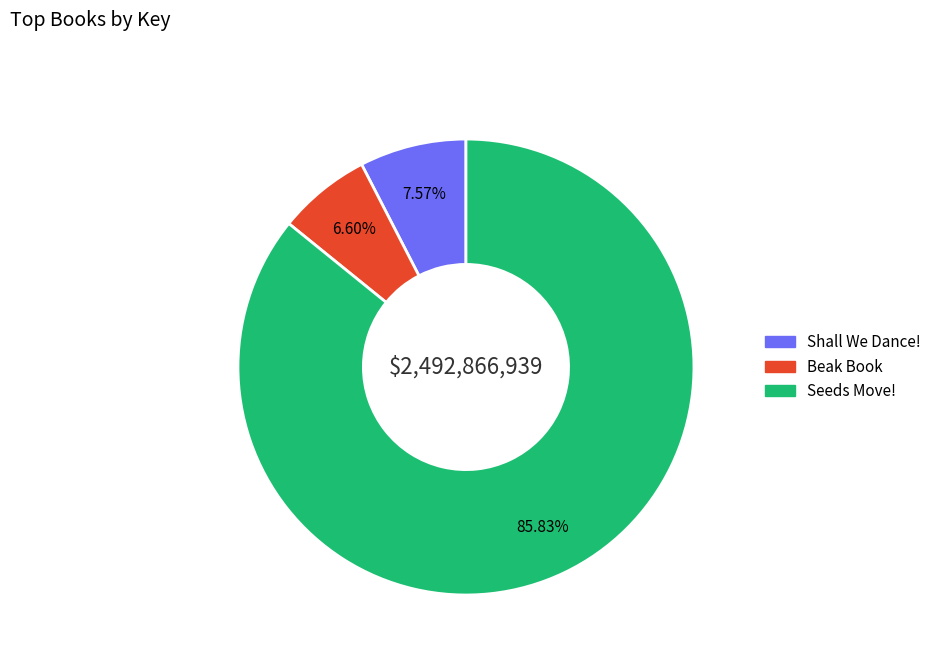

To the nearest percent, what is the average slice percentage?

33%